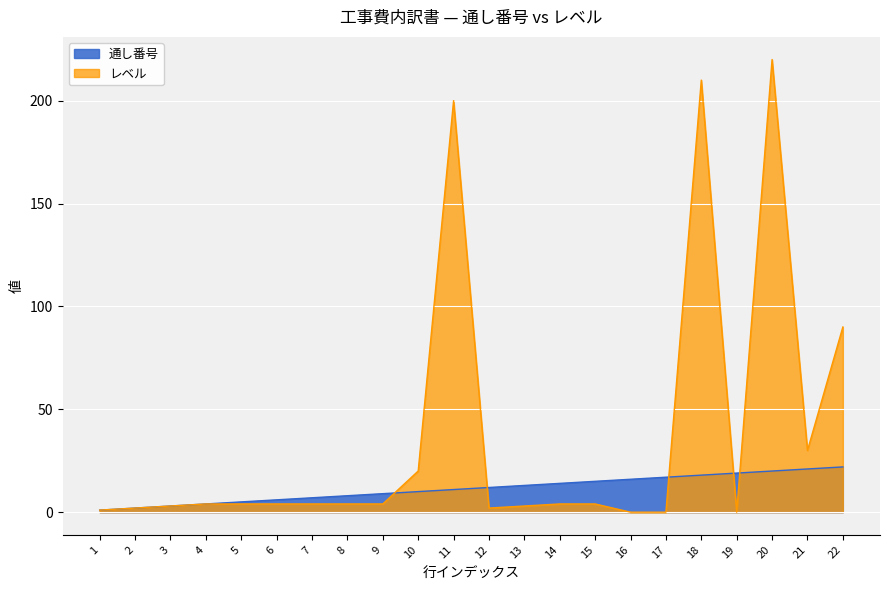

Is the value of レベル at 2 greater than the value of 通し番号 at 13?

No